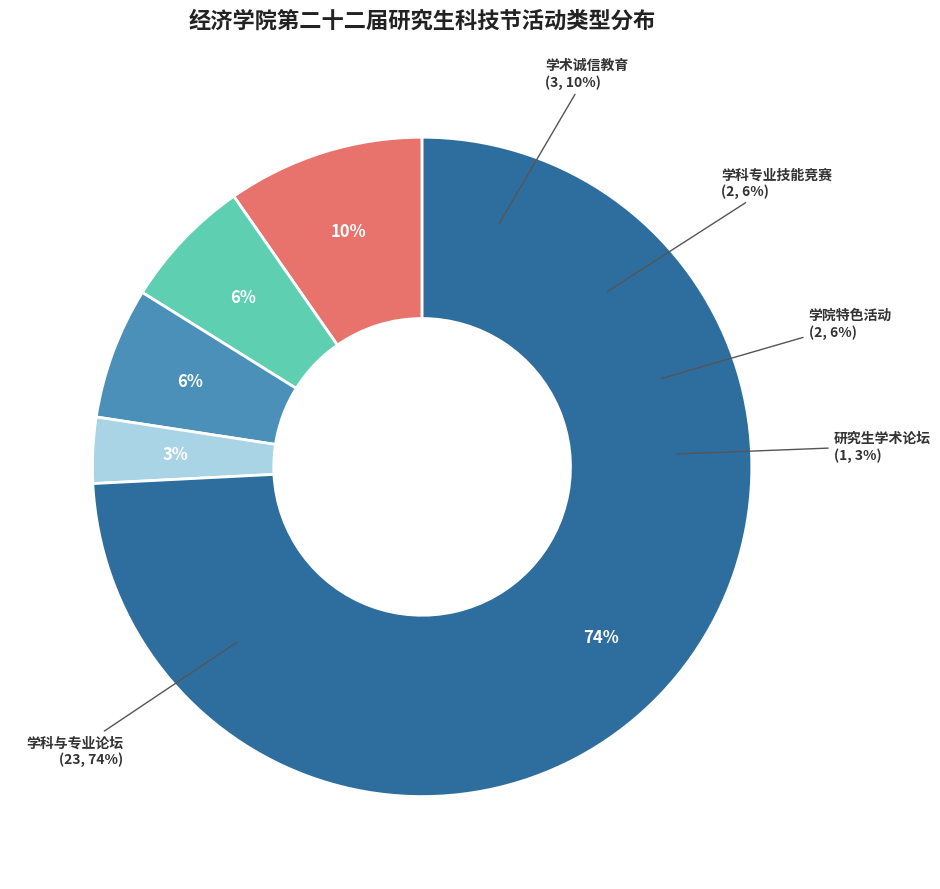

Is it true that 学科与专业论坛 is 87% of the pie?

False